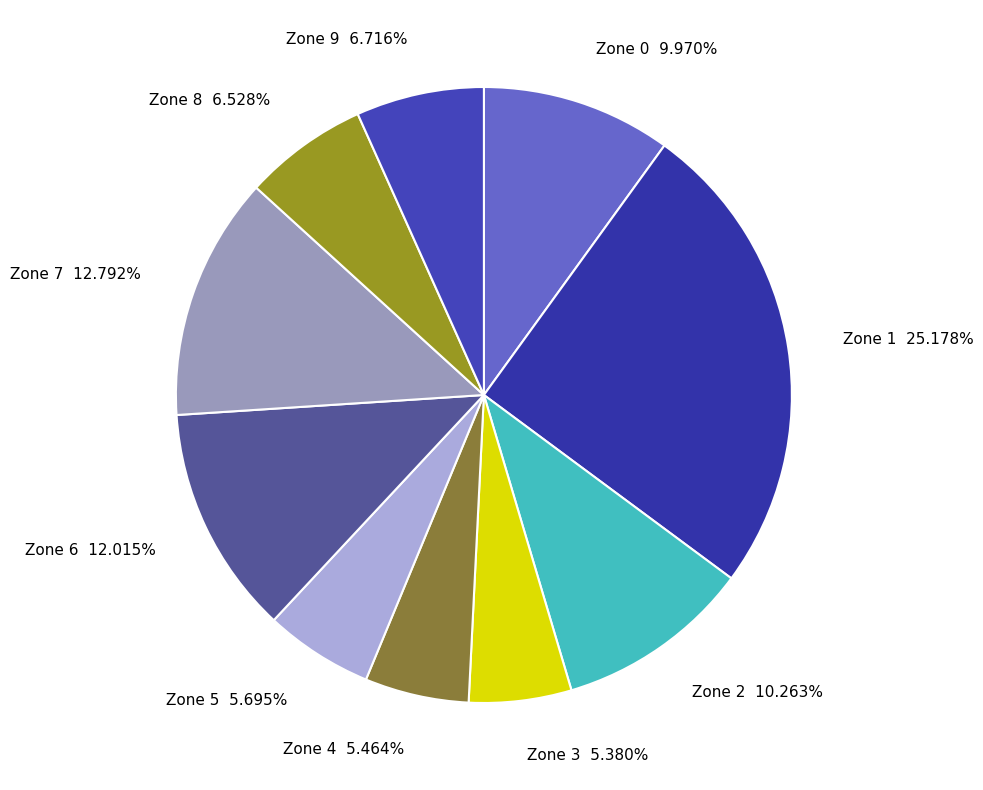

What is the largest slice in the pie chart?

Zone 1 25.178%